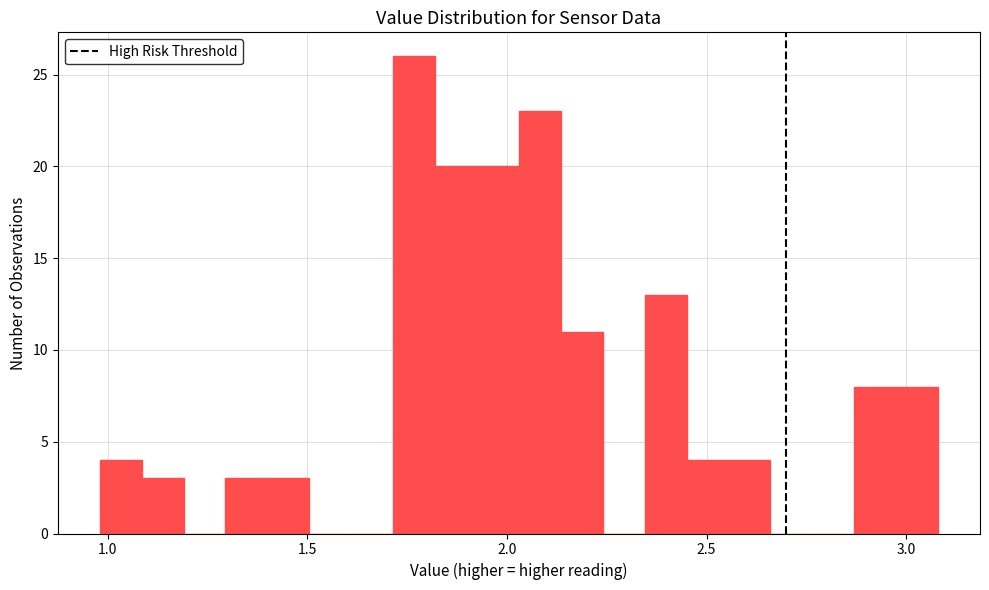

Around what value on the x-axis is the tallest bar? Give the approximate position of its centre, as read against the axis.

1.75